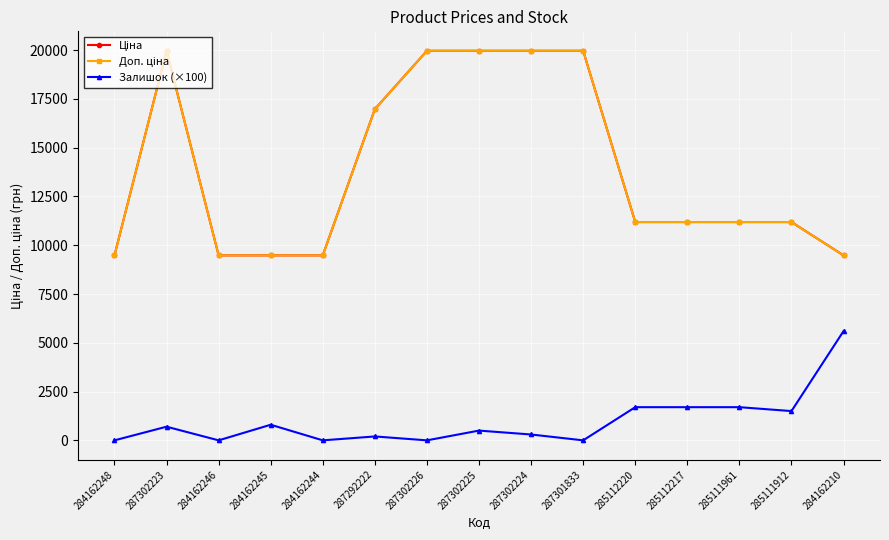

Which series has the widest spread of values?

Ціна